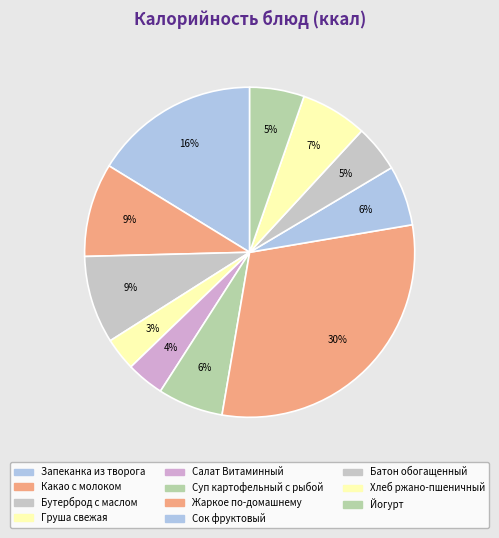

How many slices are in this pie chart?

11